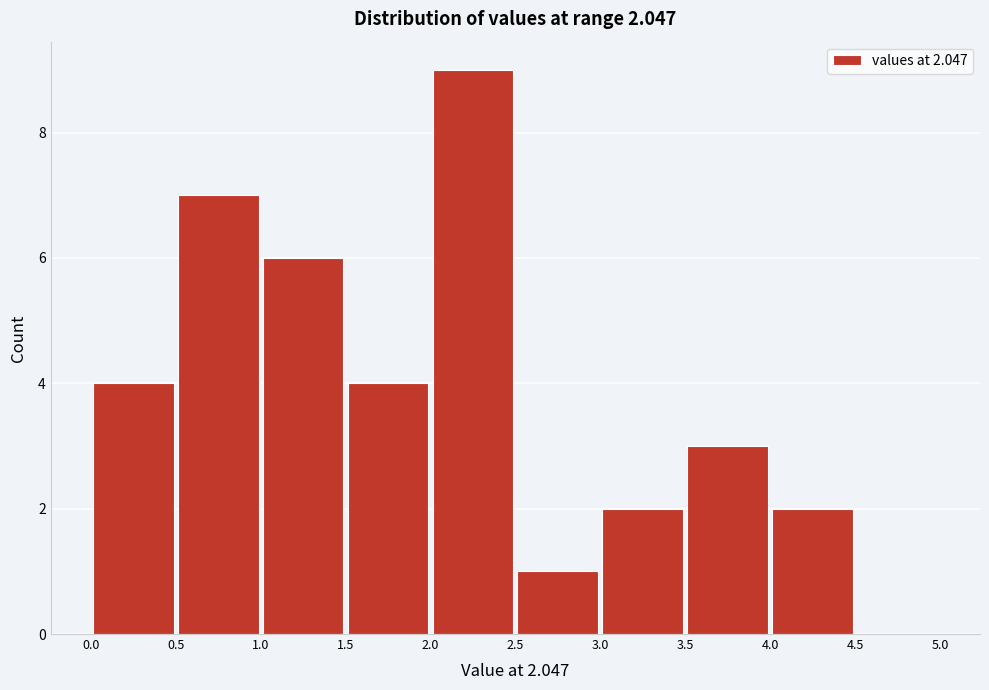

Over which range of the x-axis is the bar tallest?

2.0 to 2.5